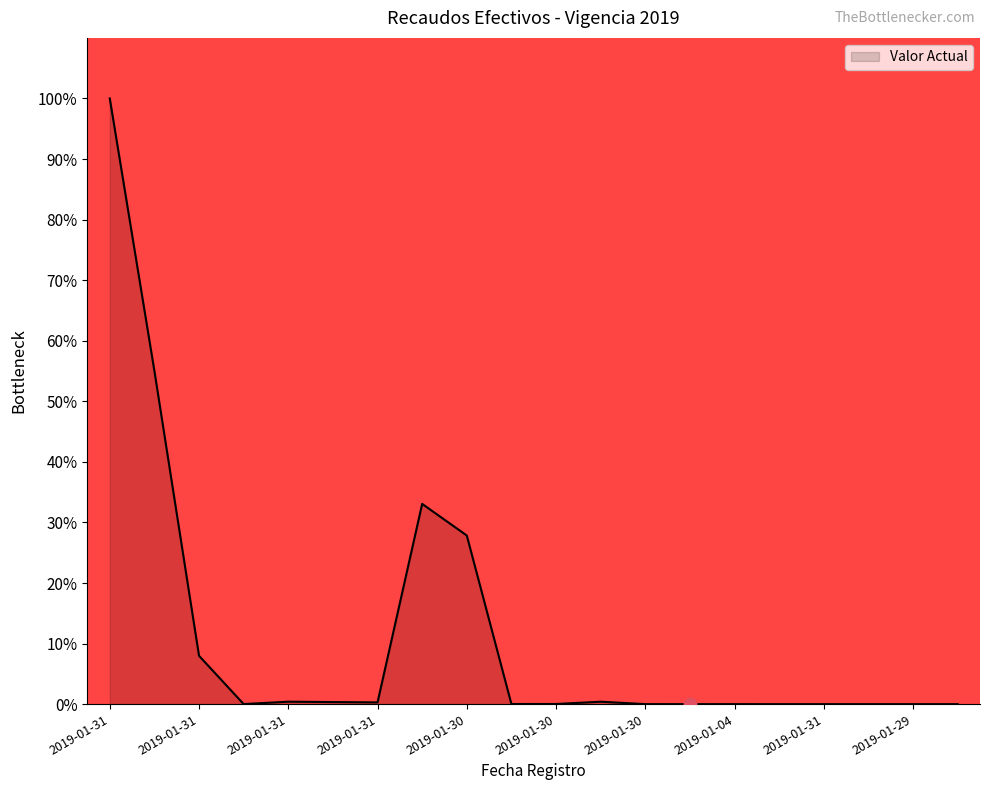

What is the difference between the maximum and minimum values?

100.0